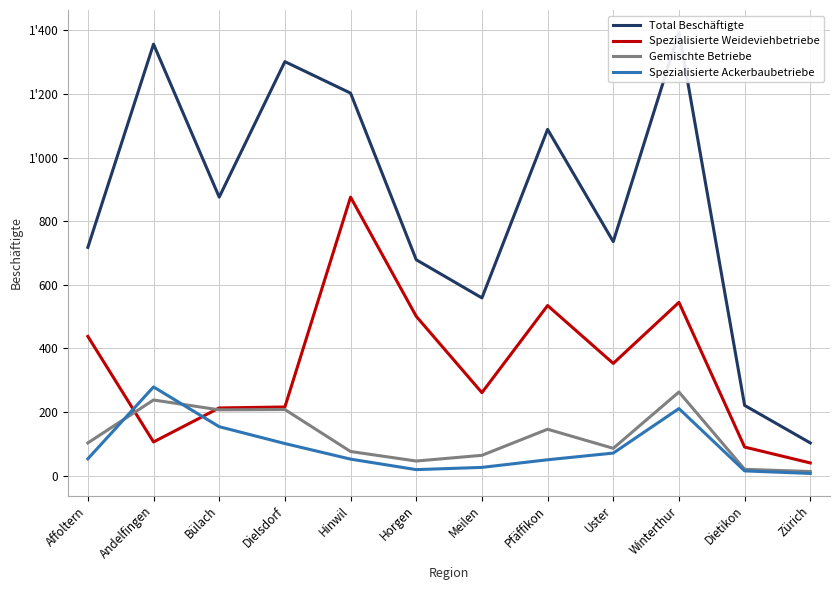

What is the average value of the Spezialisierte Ackerbaubetriebe series?

86